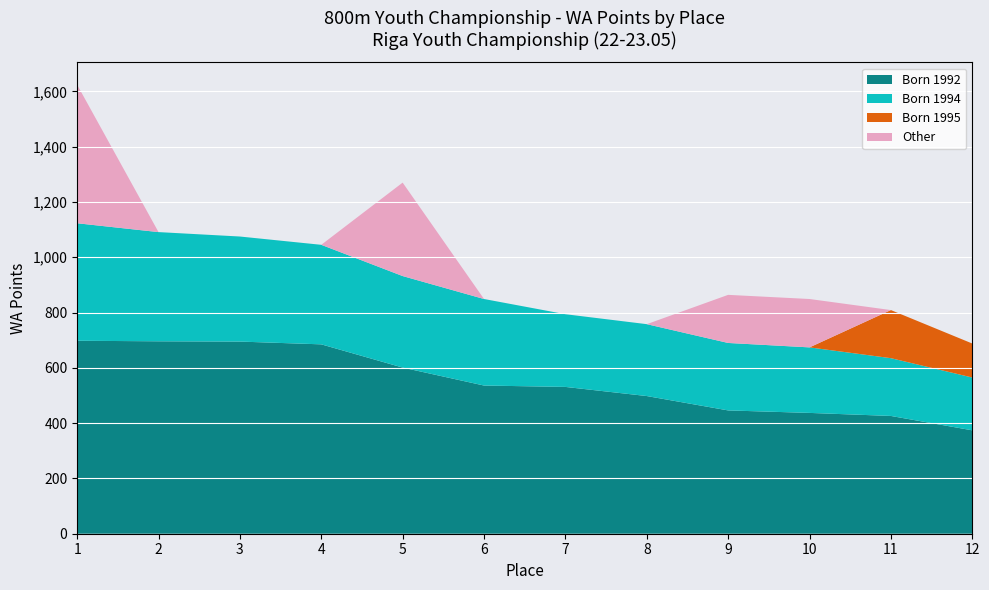

The value of Born 1992 at 8 is 172. True or false?

False